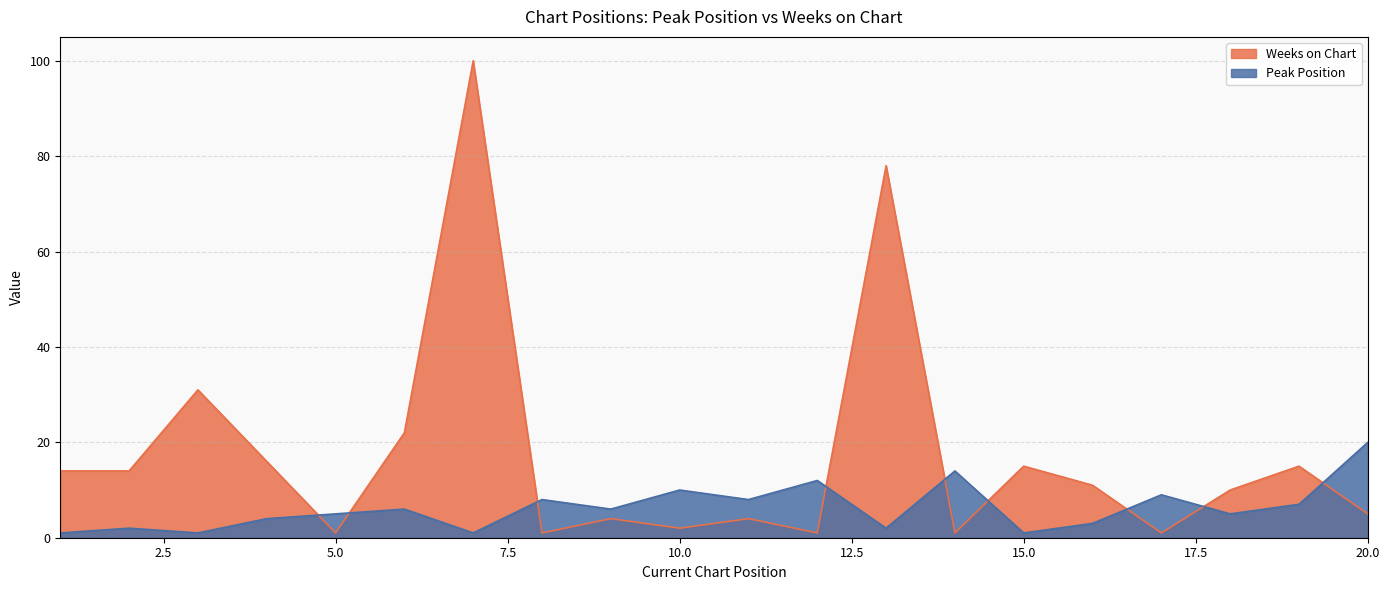

What is the total value across all series at 10.0?

12